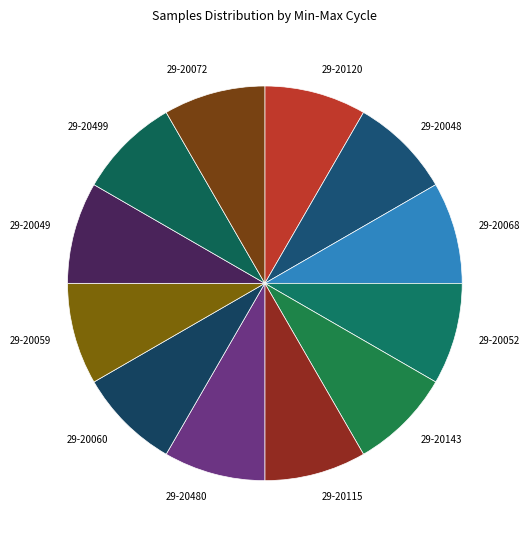

Does 29-20499 account for over 50% of the chart?

No